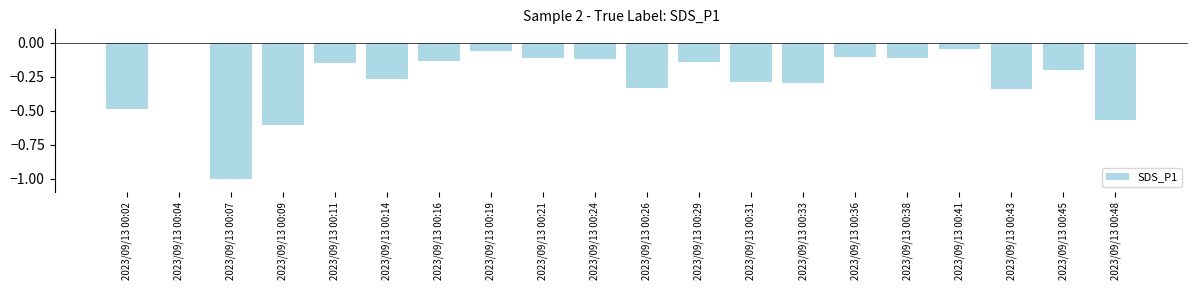

Between 2023/09/13 00:43 and 2023/09/13 00:02, which is larger?

2023/09/13 00:43